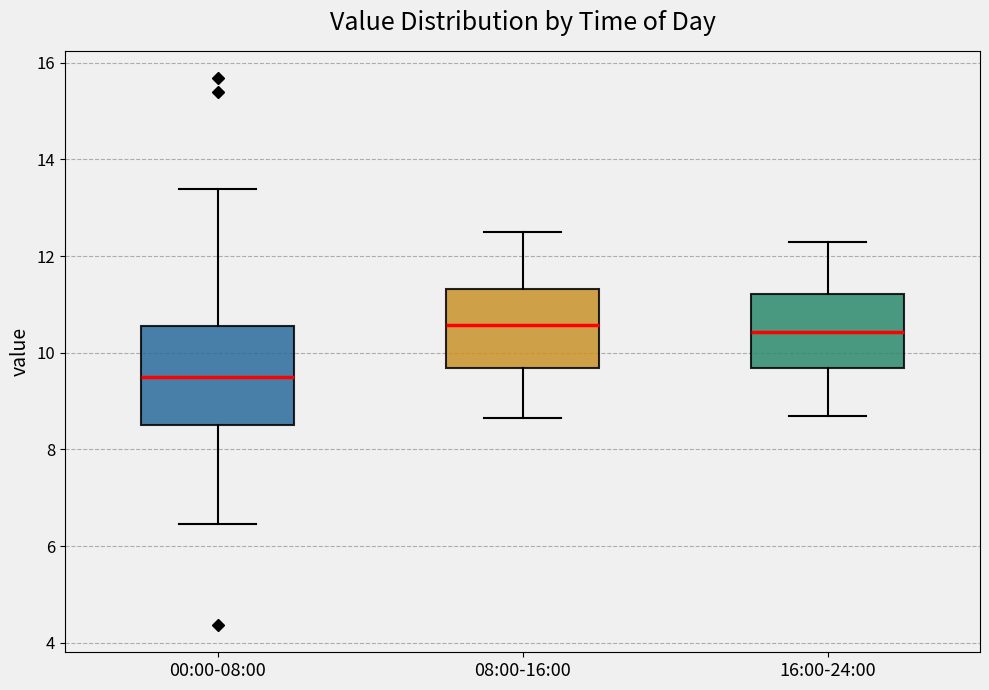

Reading left to right, transcribe this box plot: for each box, give where its median line is, the range the box spans, and where its two whiskers end, as read against the y-axis. The values are not printed on the chart, so give them approximately, as read against the axis.

00:00-08:00: median 9.6, box 8.6 to 10.6, whiskers 6.4 to 13.4
08:00-16:00: median 10.6, box 9.6 to 11.4, whiskers 8.6 to 12.6
16:00-24:00: median 10.4, box 9.6 to 11.2, whiskers 8.8 to 12.4